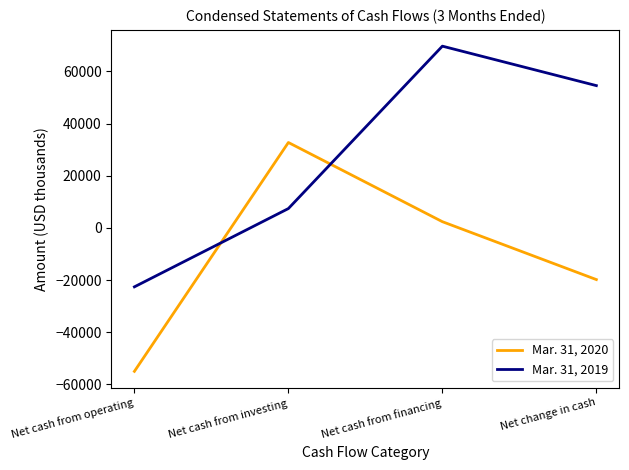

Which series has the largest total across all categories?

Mar. 31, 2019